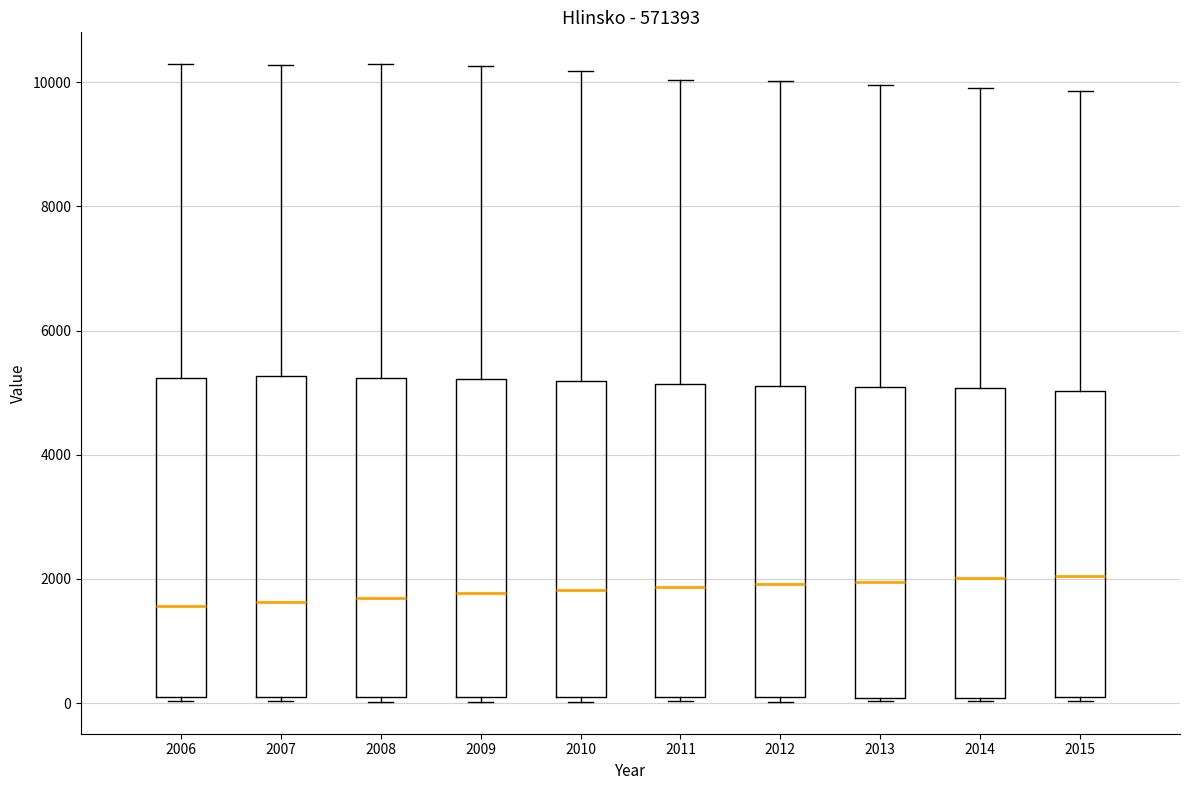

Where is the upper edge of the box at x = 2014 on the y-axis? The values are not printed on the chart, so give them approximately, as read against the axis.

5000